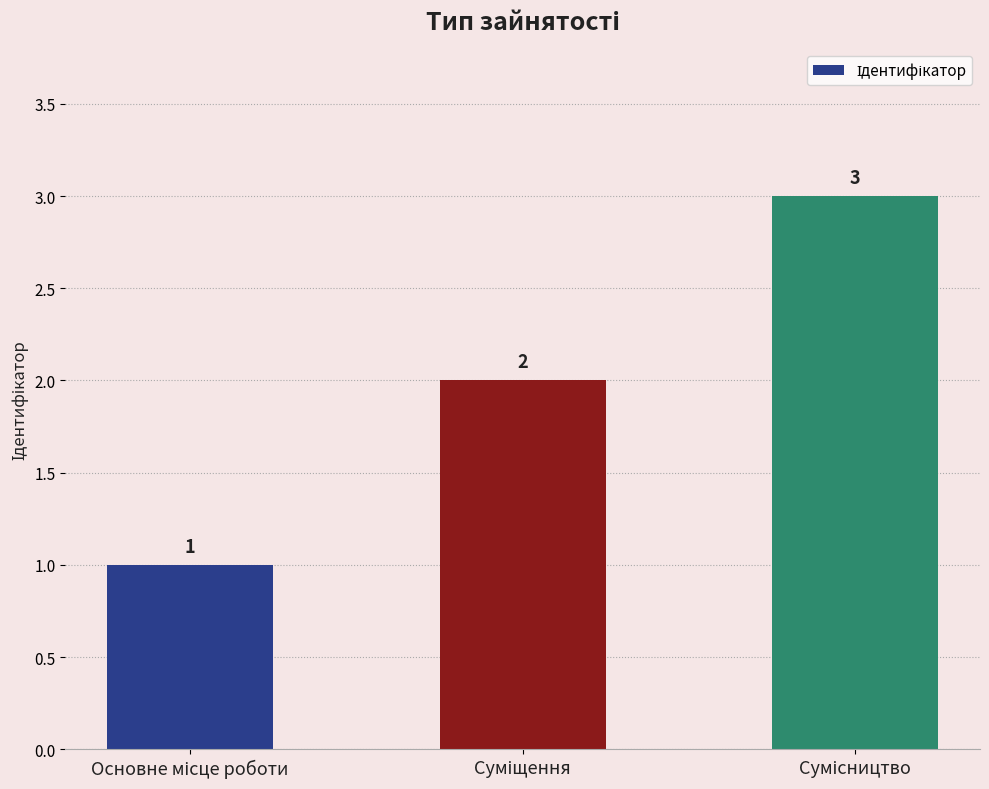

What is the maximum value shown in the chart?

3